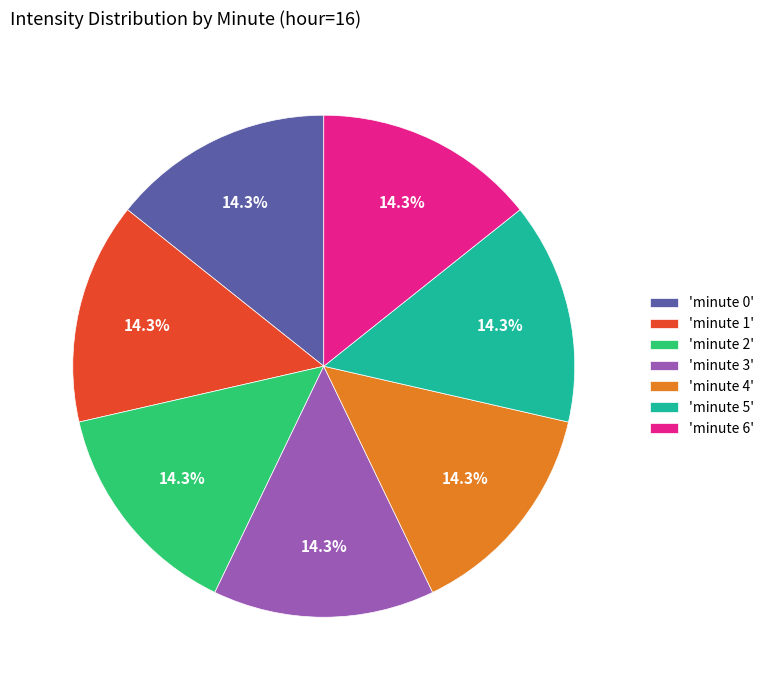

Approximately how many times larger is the value at 'minute 1' compared to 'minute 6'?

1.0